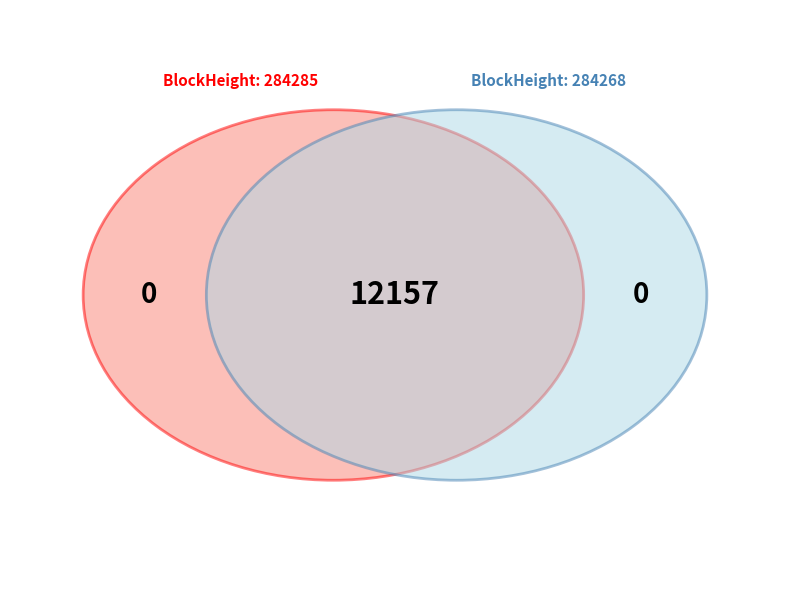

Combined, do 284268 and 284285 account for over 50%?

Yes